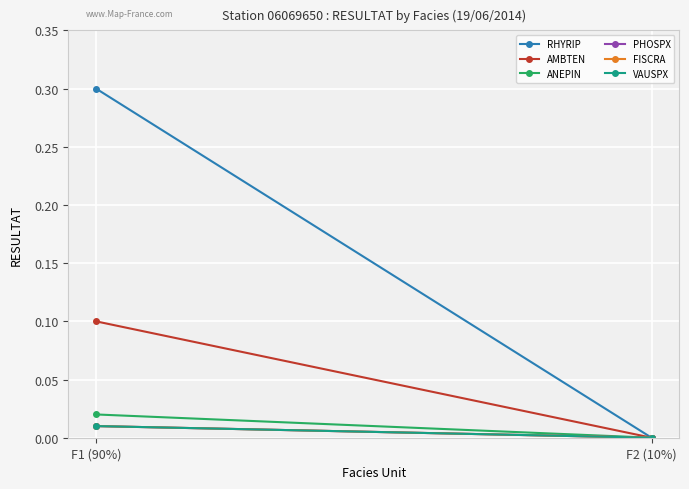

The value of VAUSPX at F1 (90%) is 0.0. True or false?

False